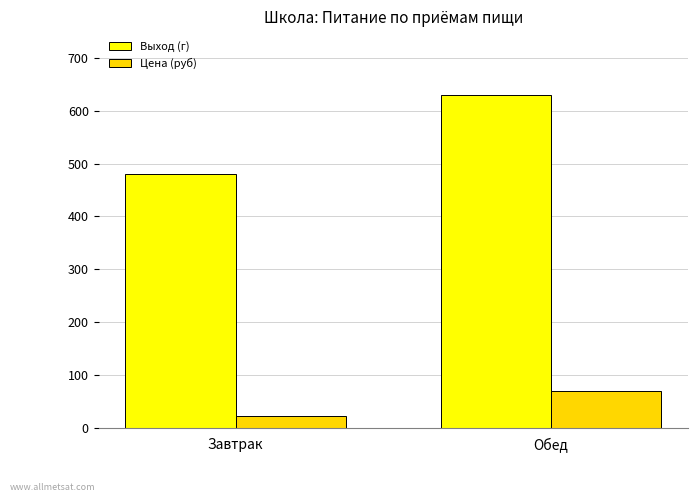

Is it true that Цена (руб) equals 21.8 at Завтрак?

True